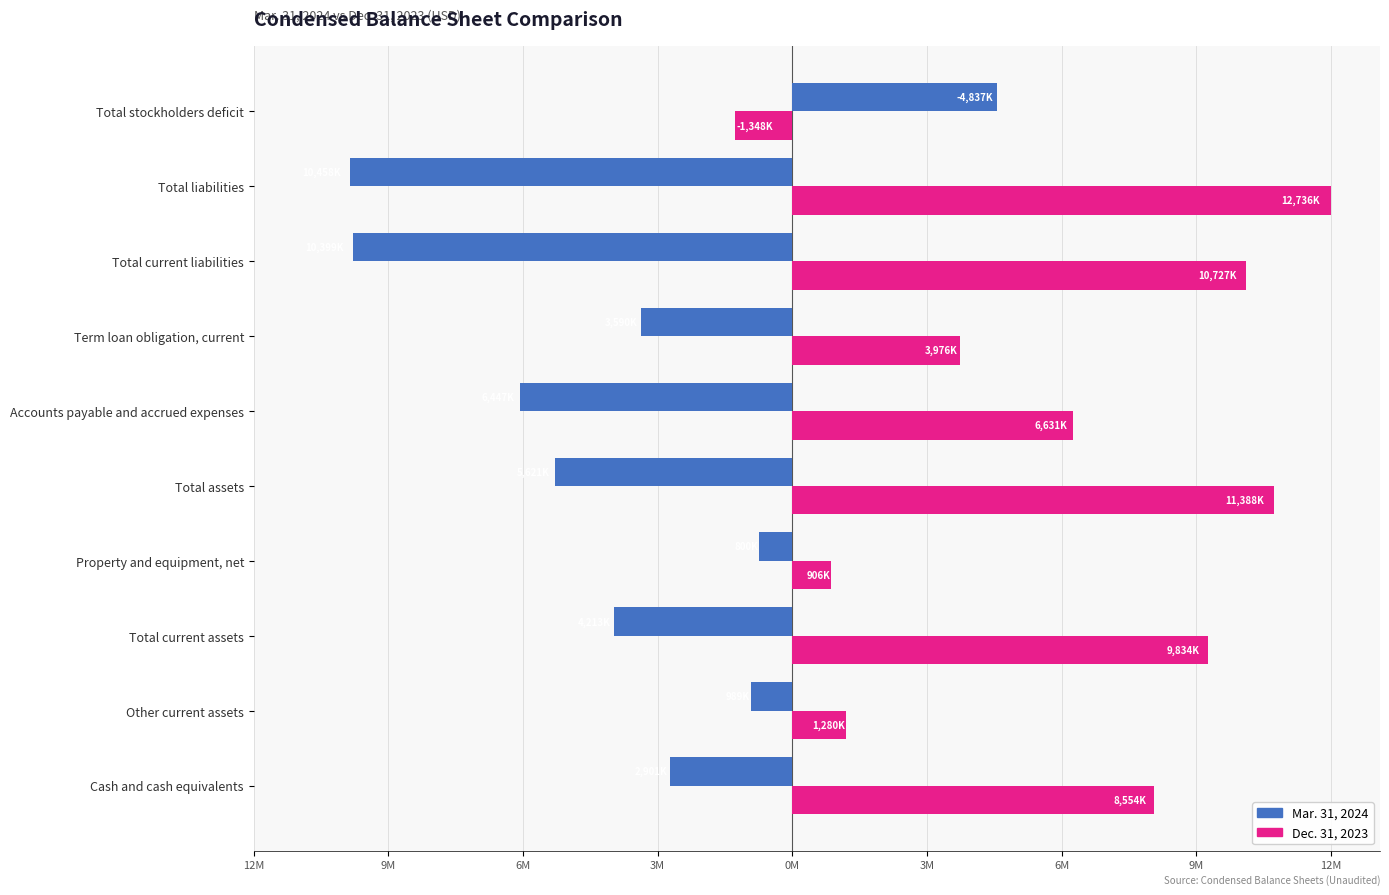

What are all the series names shown in the legend?

Mar. 31, 2024, Dec. 31, 2023